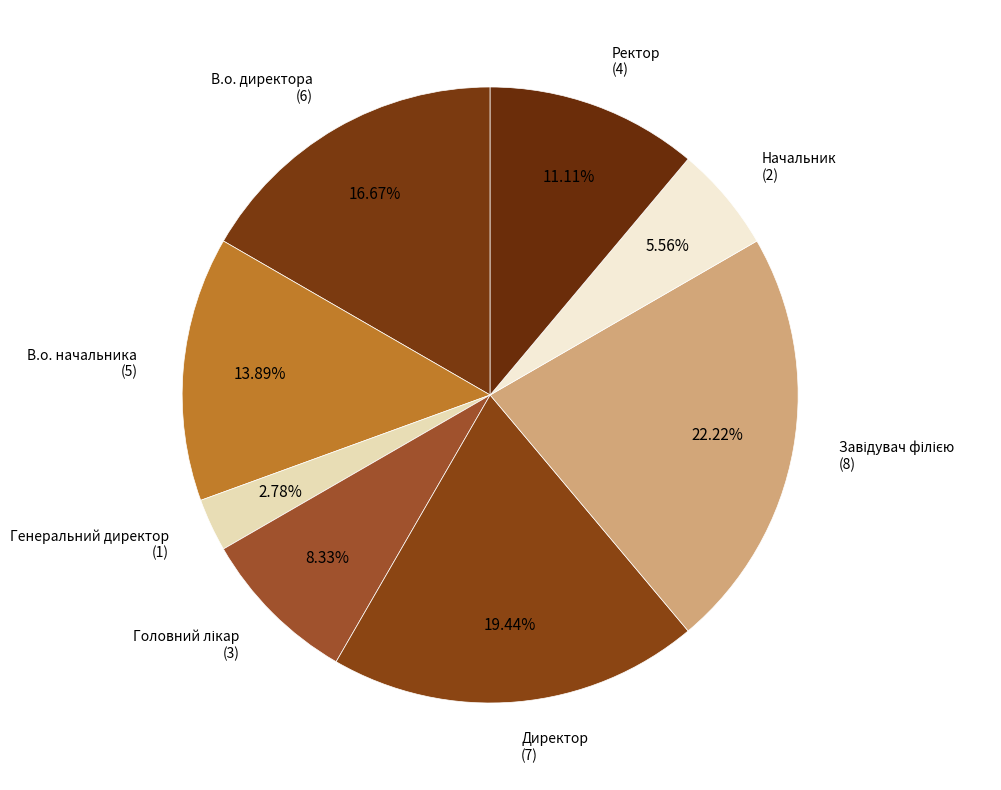

Is there any slice that represents more than half of the pie?

No